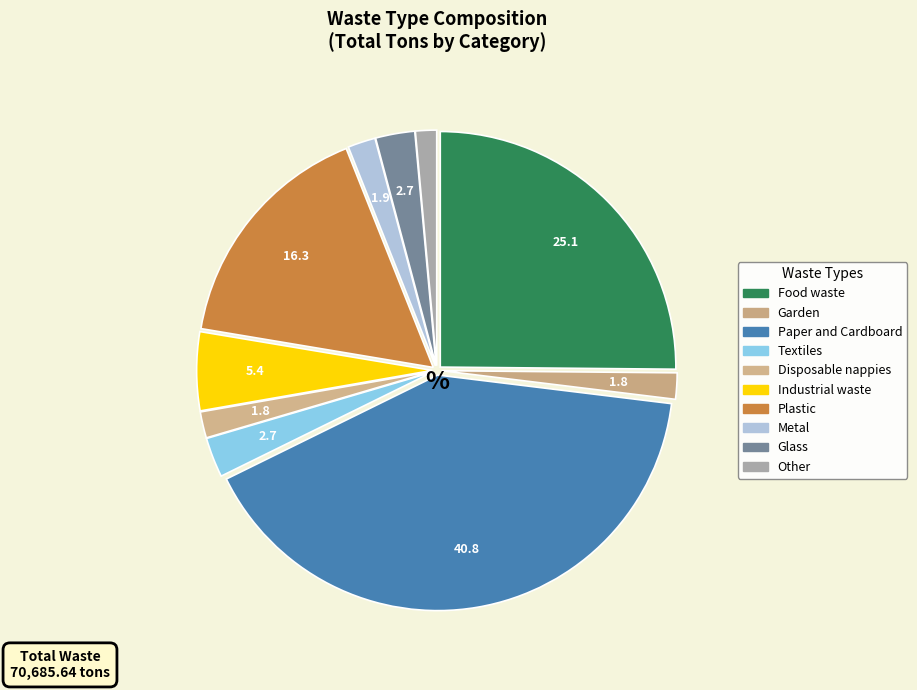

How many segments does this pie chart have?

10